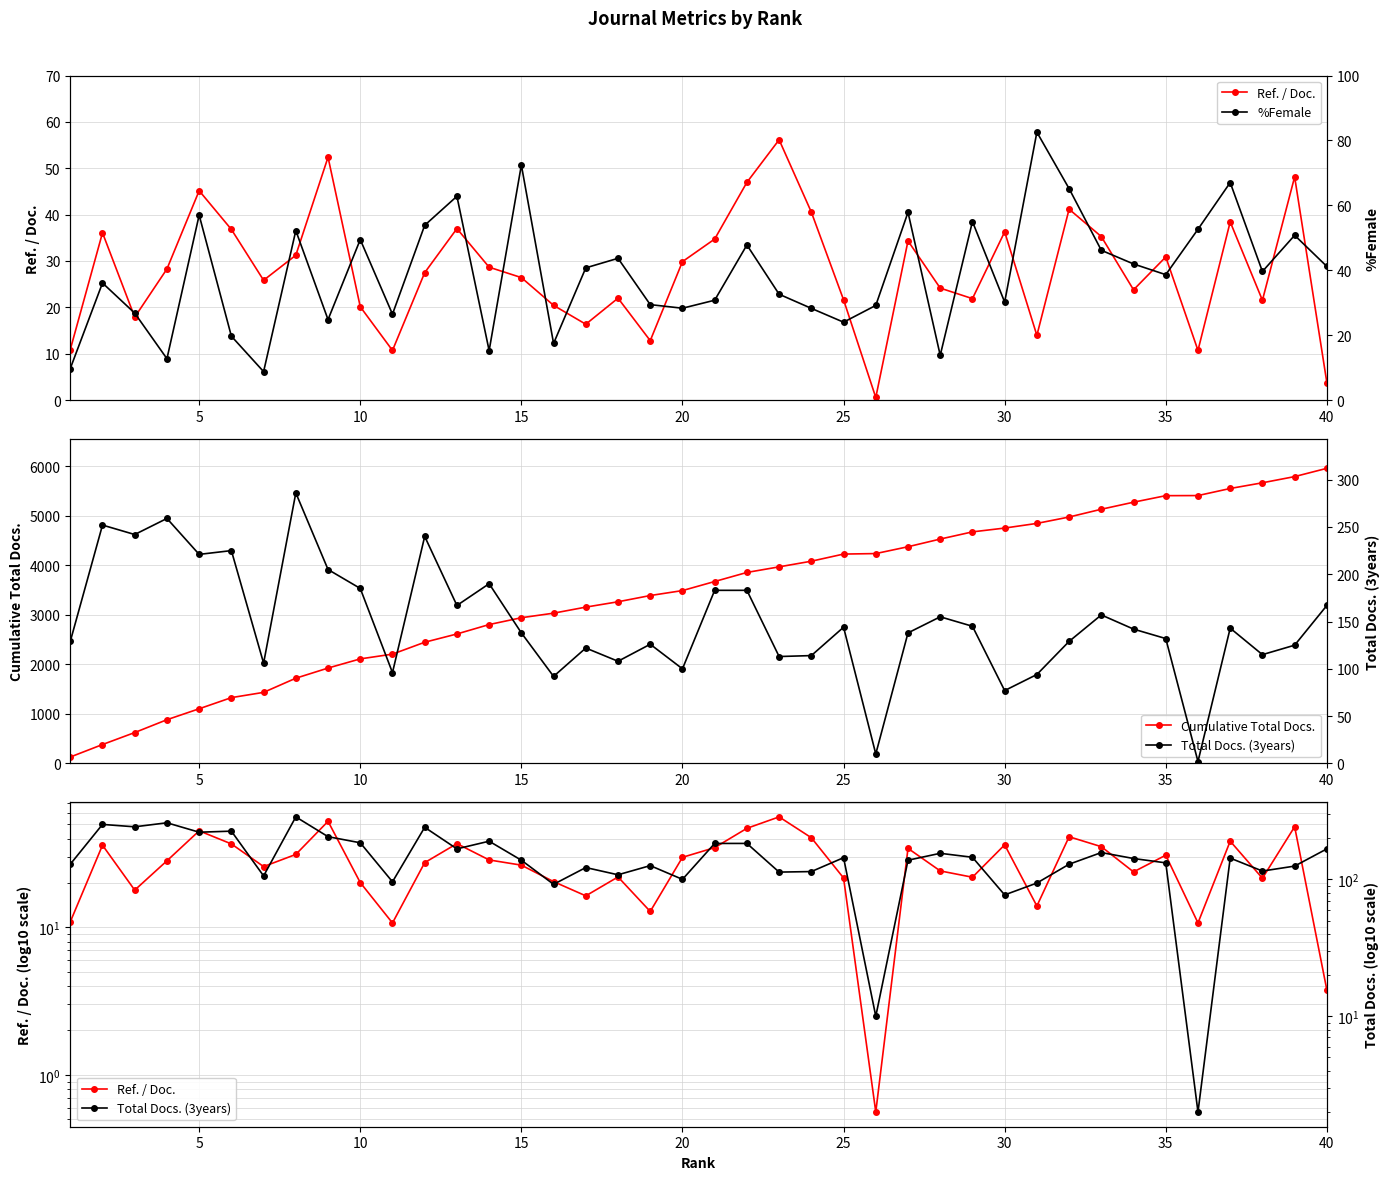

What is the highest value of the Cumulative Total Docs. series?

5957